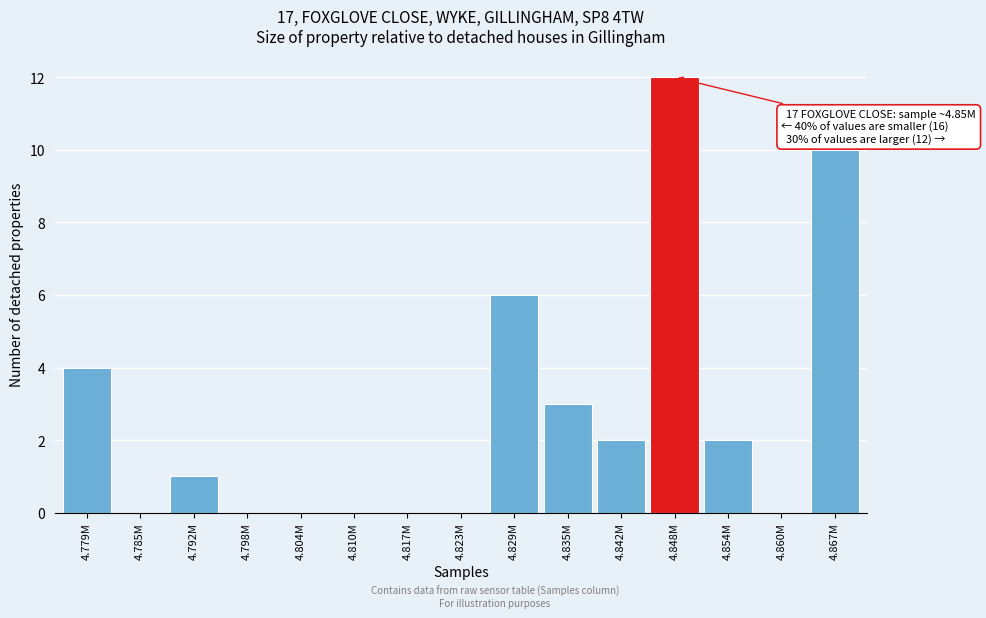

Reading left to right, what are all the values shown in this chart?

4.779M=4	4.785M=0	4.792M=1	4.798M=0	4.804M=0	4.810M=0	4.817M=0	4.823M=0	4.829M=6	4.835M=3	4.842M=2	4.848M=12	4.854M=2	4.860M=0	4.867M=10